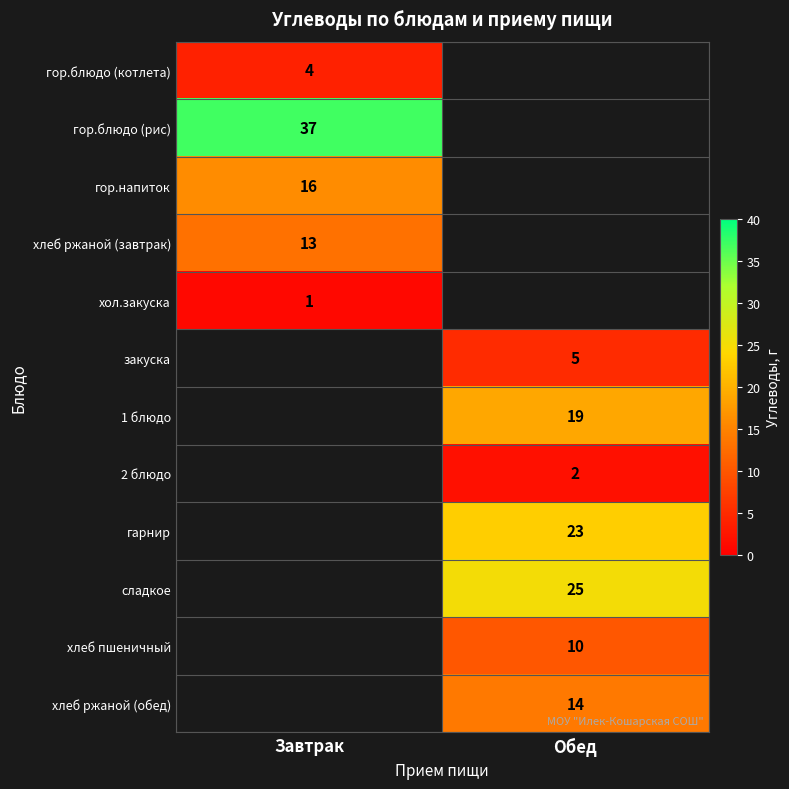

Is it true that гор.блюдо (котлета) equals 4 at Завтрак?

True